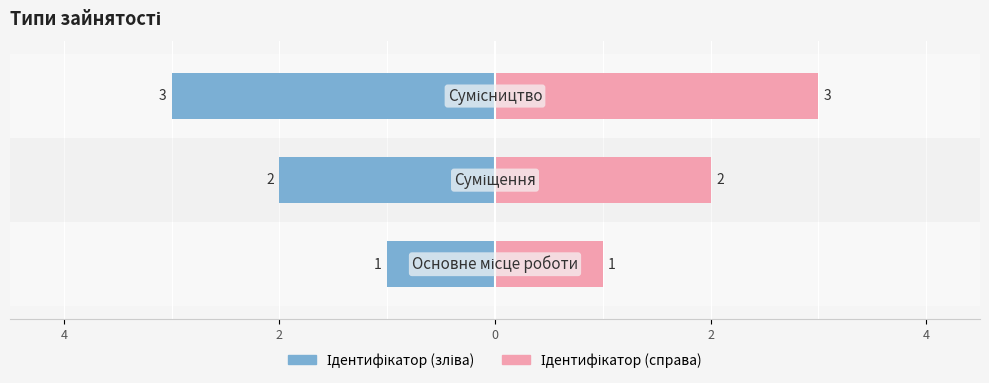

What is the change in value from Основне місце роботи to Сумісництво?

+2